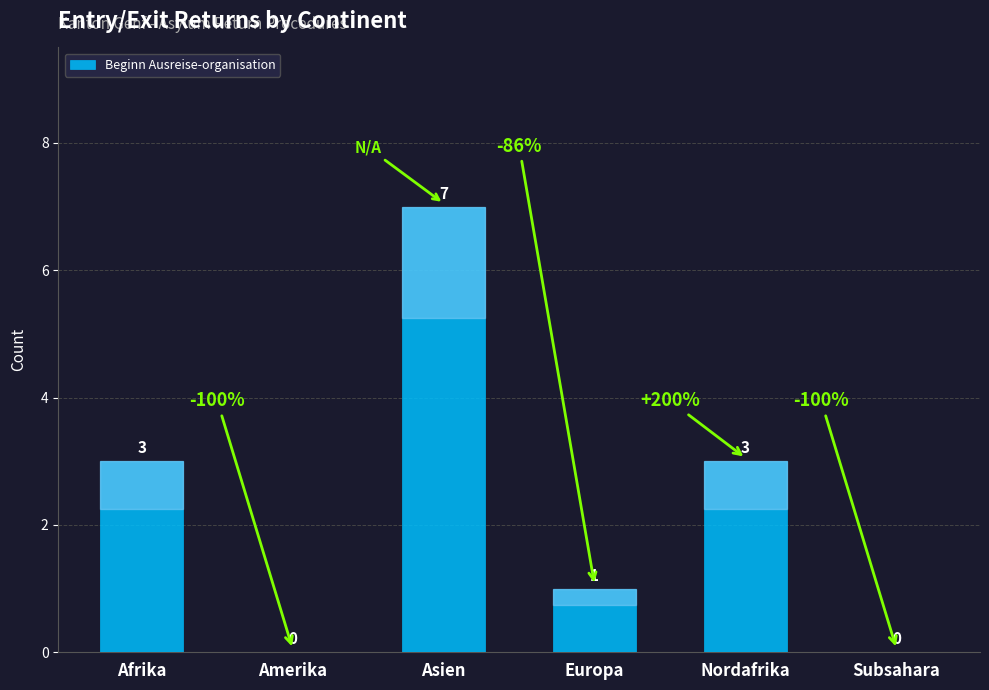

What is the greatest value displayed?

7